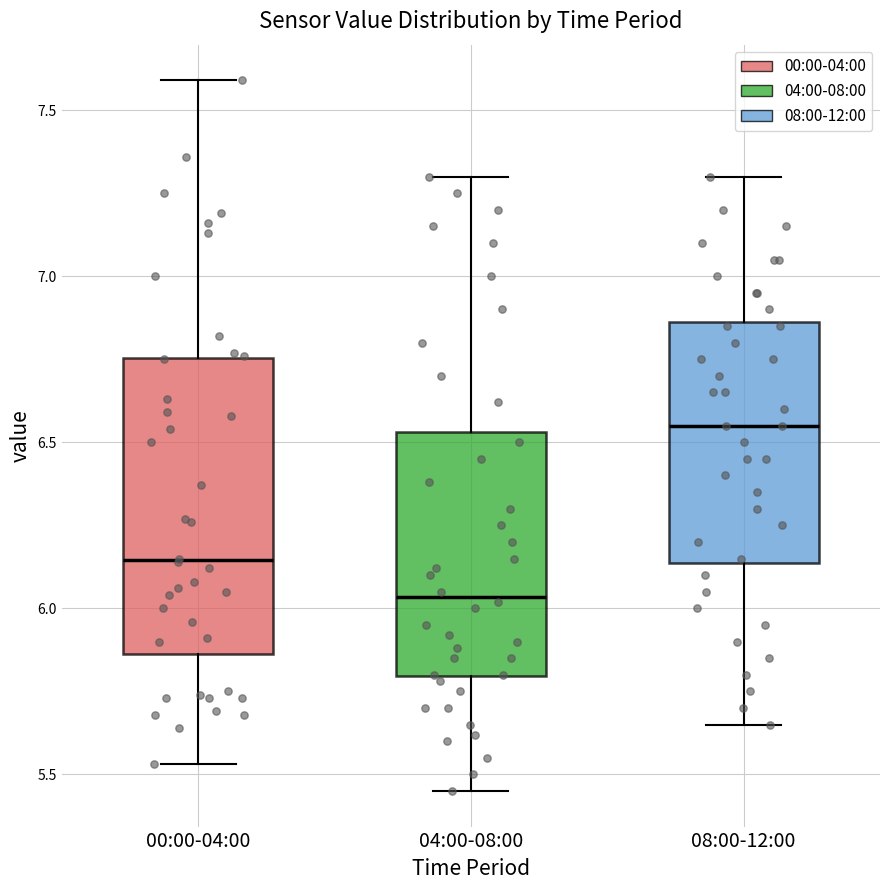

Where does the lower whisker of the box for 04:00-08:00 end on the y-axis? The values are not printed on the chart, so give them approximately, as read against the axis.

5.45